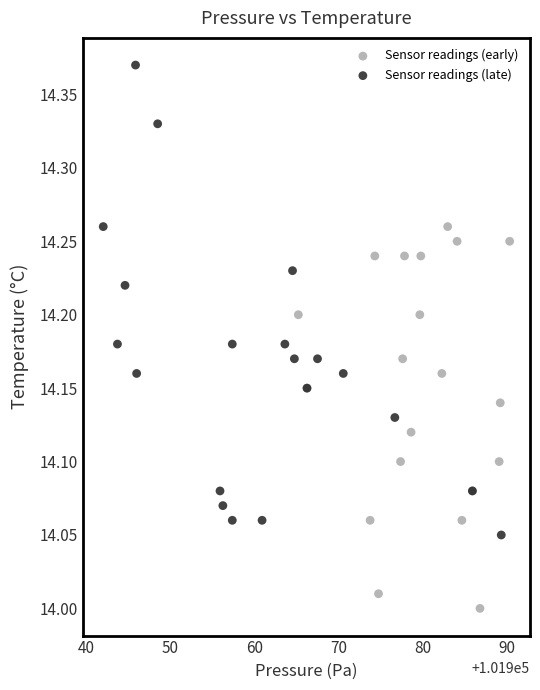

Which series reaches the minimum Y coordinate?

Sensor readings (early)